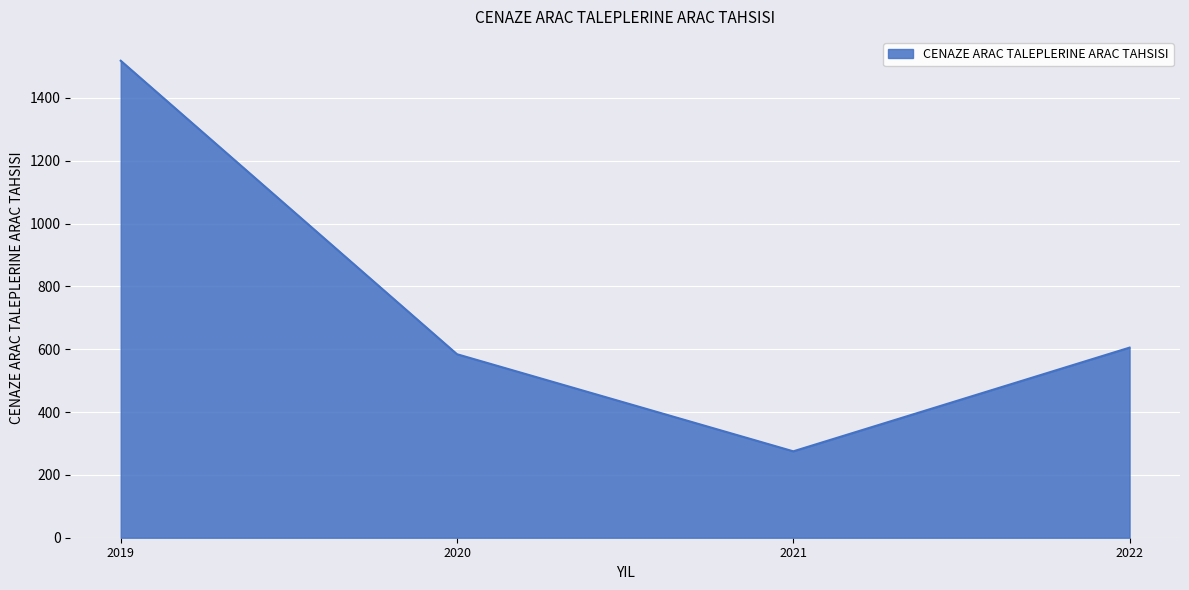

How many interior local valleys (lower than both neighbors) does the data have?

1